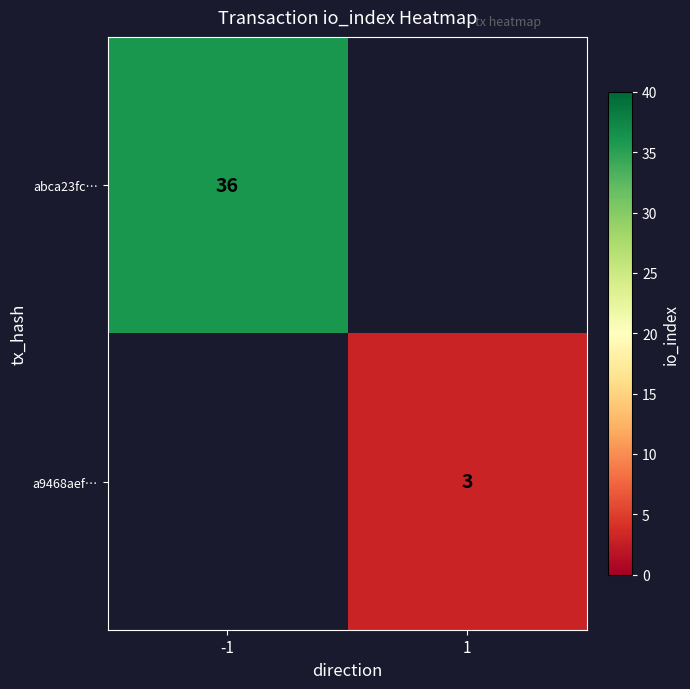

The a9468aef… series shows 4 at 1. True or false?

False